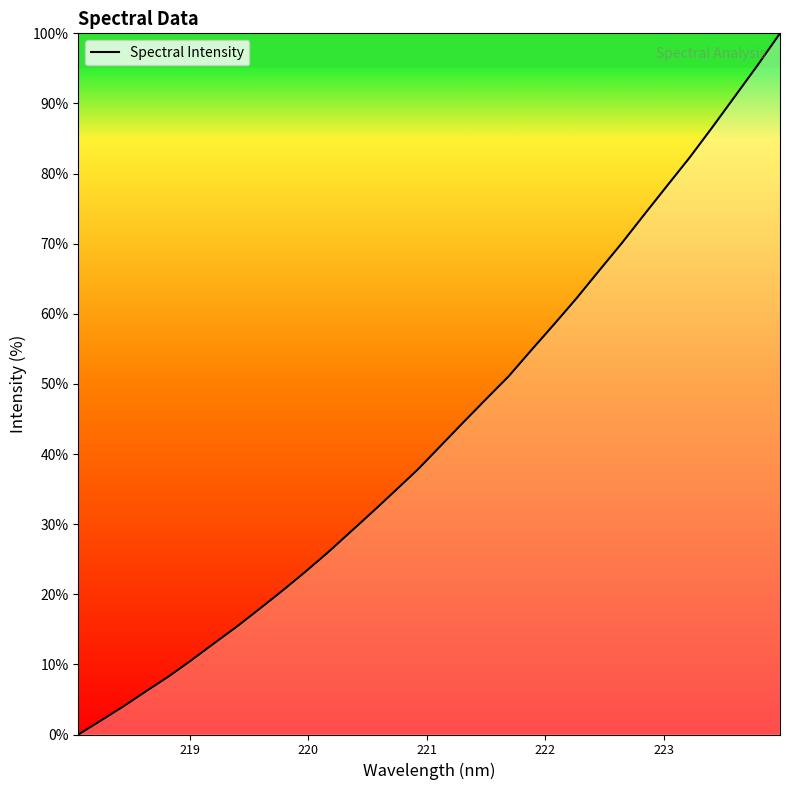

What is the maximum value shown in the chart?

100.0